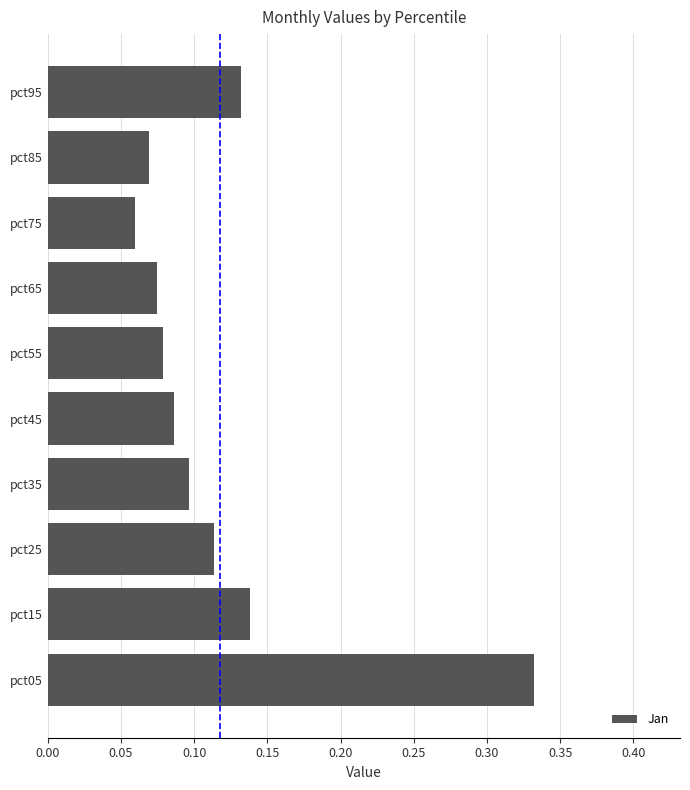

Are the bars horizontal?

Yes